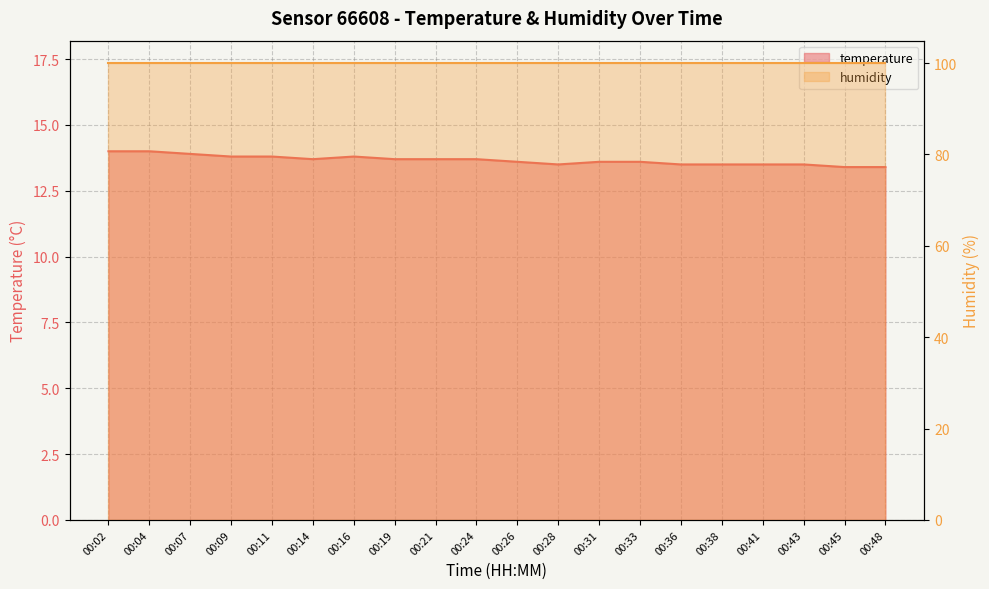

How many interior local peaks (higher than both neighbors) does the data have?

1